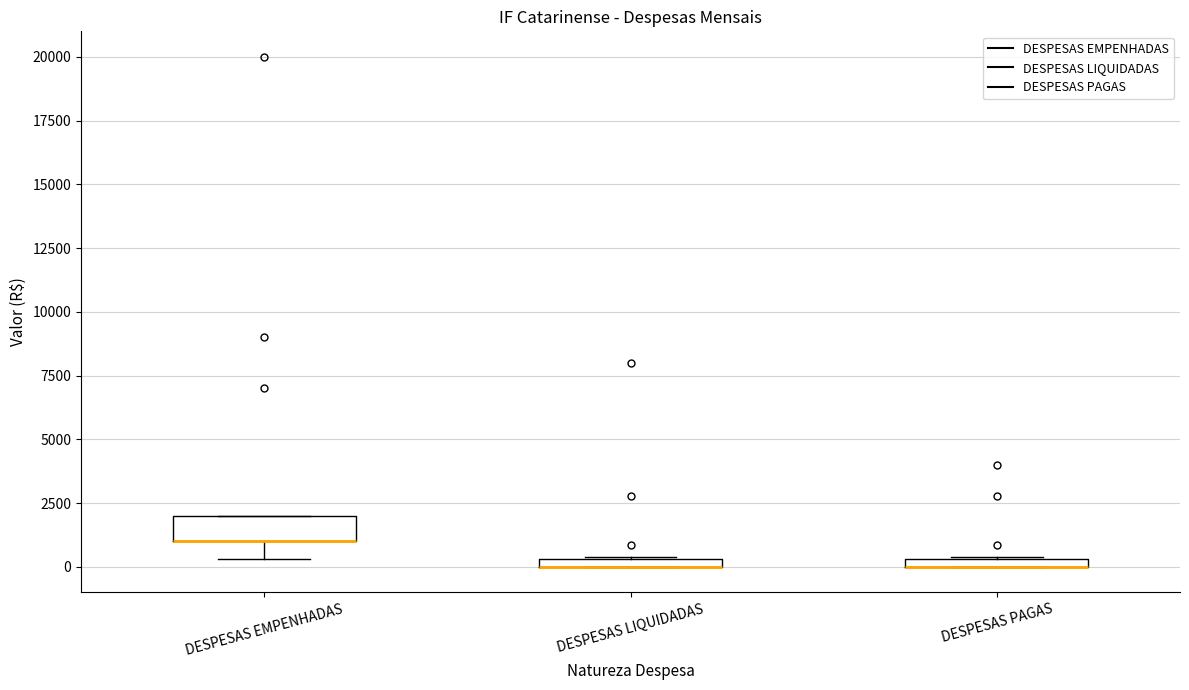

Where does the lower whisker of the box for DESPESAS EMPENHADAS end on the y-axis? The values are not printed on the chart, so give them approximately, as read against the axis.

500